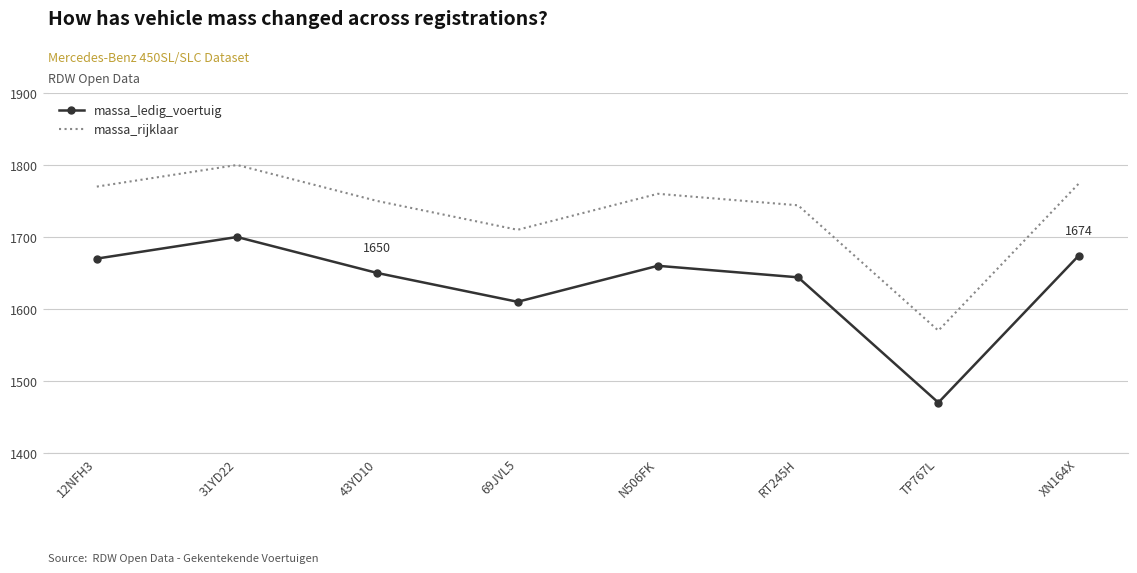

The value of massa_rijklaar at TP767L is 384. True or false?

False